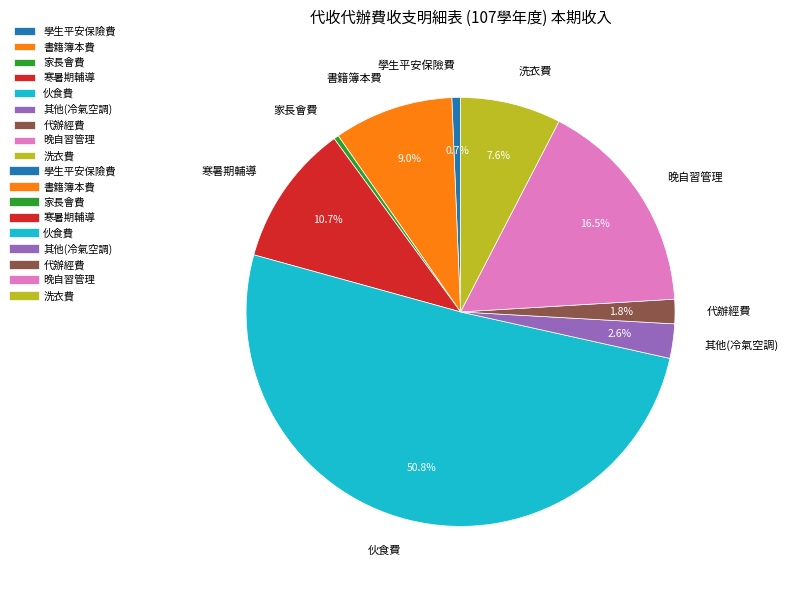

Is 其他(冷氣空調) the majority of the pie?

No